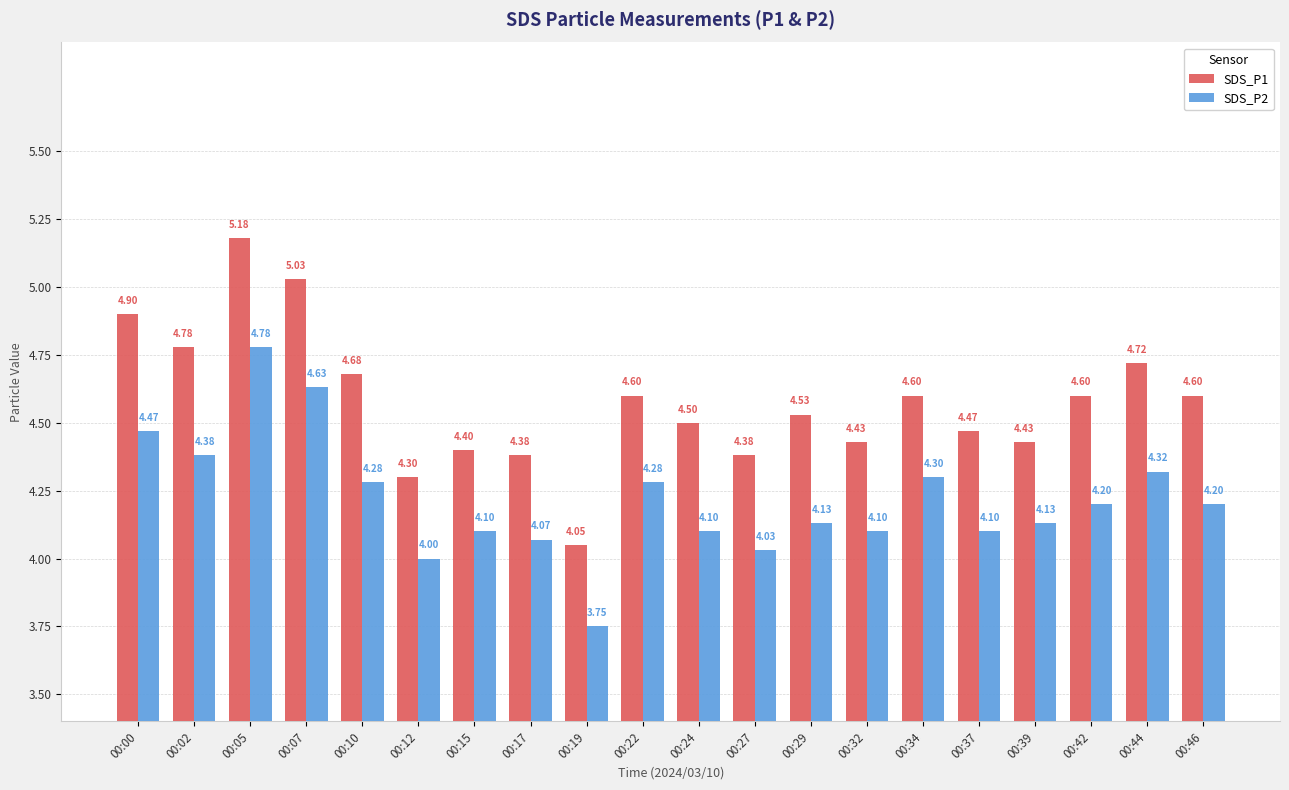

List the series in order of their overall mean, lowest first.

SDS_P2, SDS_P1